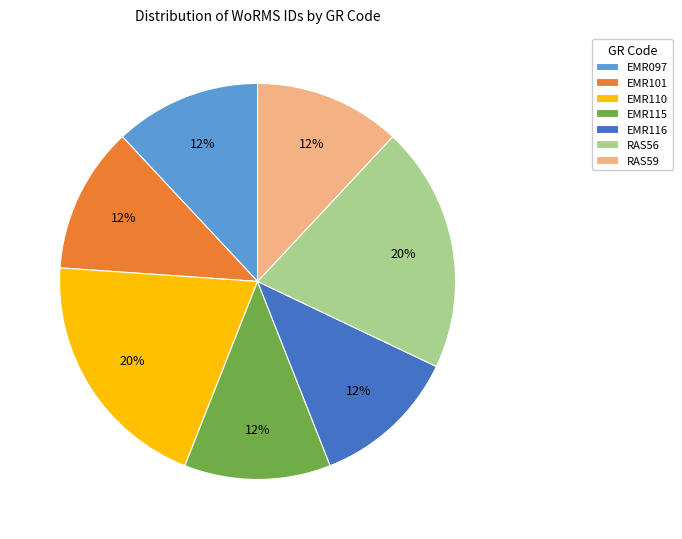

Combined, do EMR097 and EMR115 account for over 50%?

No